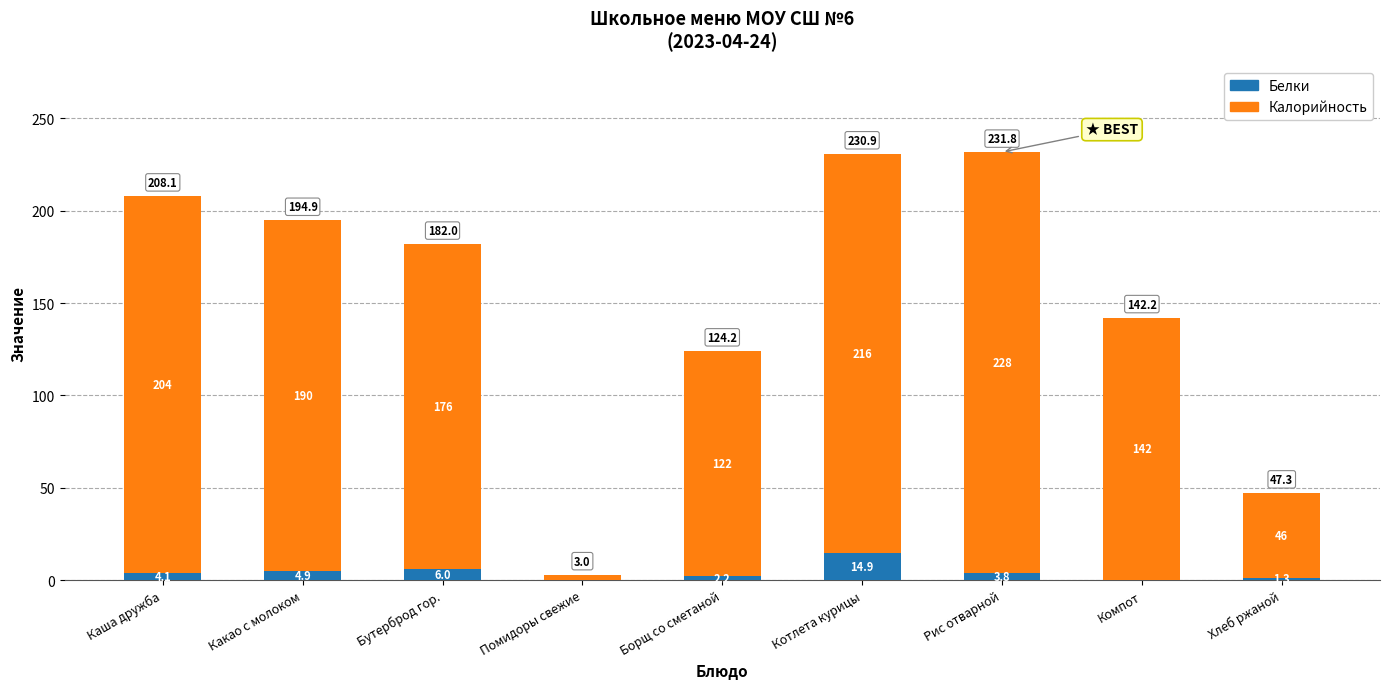

Reading right to left, what are the values for Белки?

Хлеб ржаной=1.3	Компот=0.2	Рис отварной=3.8	Котлета курицы=14.9	Борщ со сметаной=2.2	Помидоры свежие=0.2	Бутерброд гор.=6.0	Какао с молоком=4.9	Каша дружба=4.1